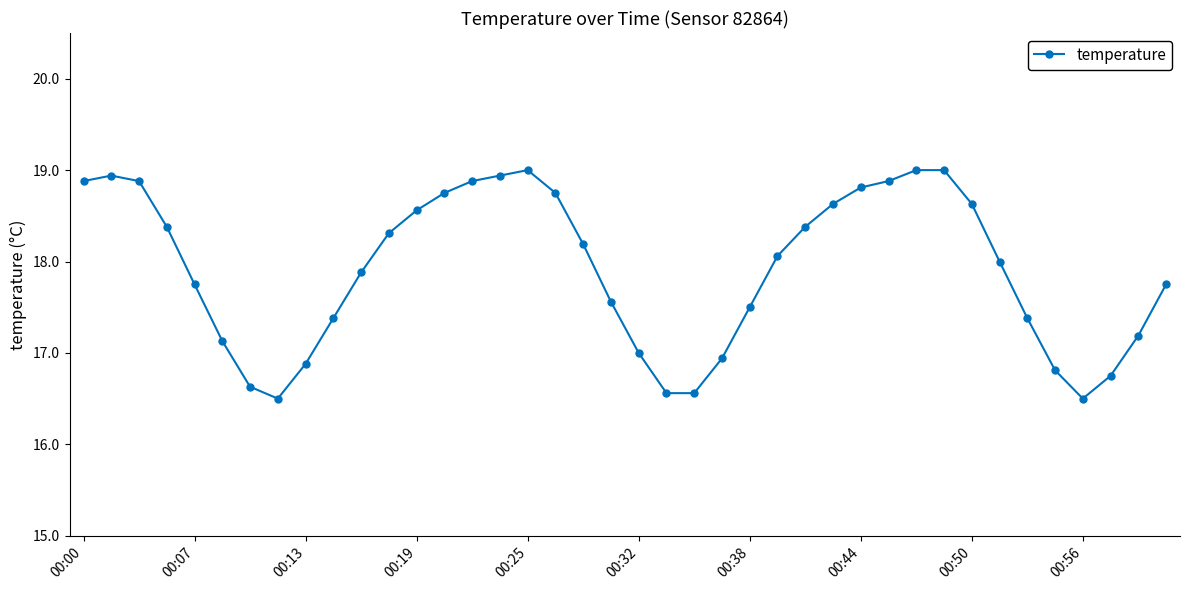

True or false: the data has more than 0 interior local peaks.

True